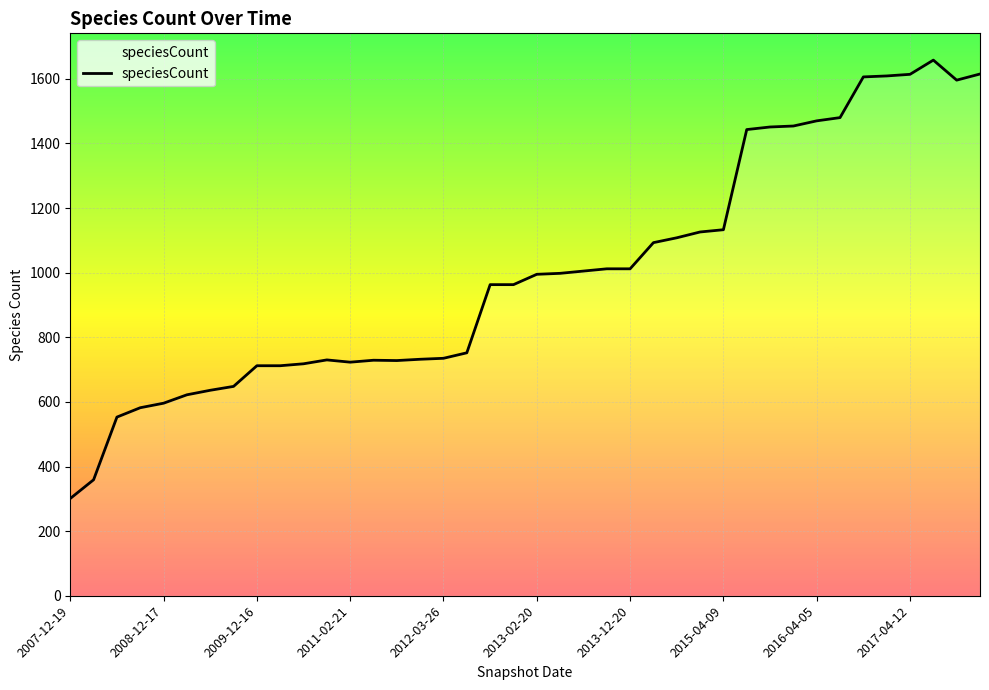

What is the greatest value displayed?

1658